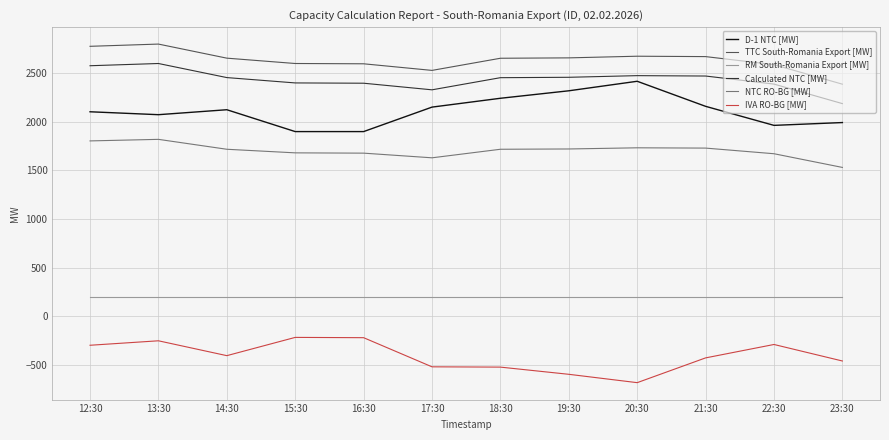

The value of IVA RO-BG [MW] at 22:30 is -292. True or false?

True